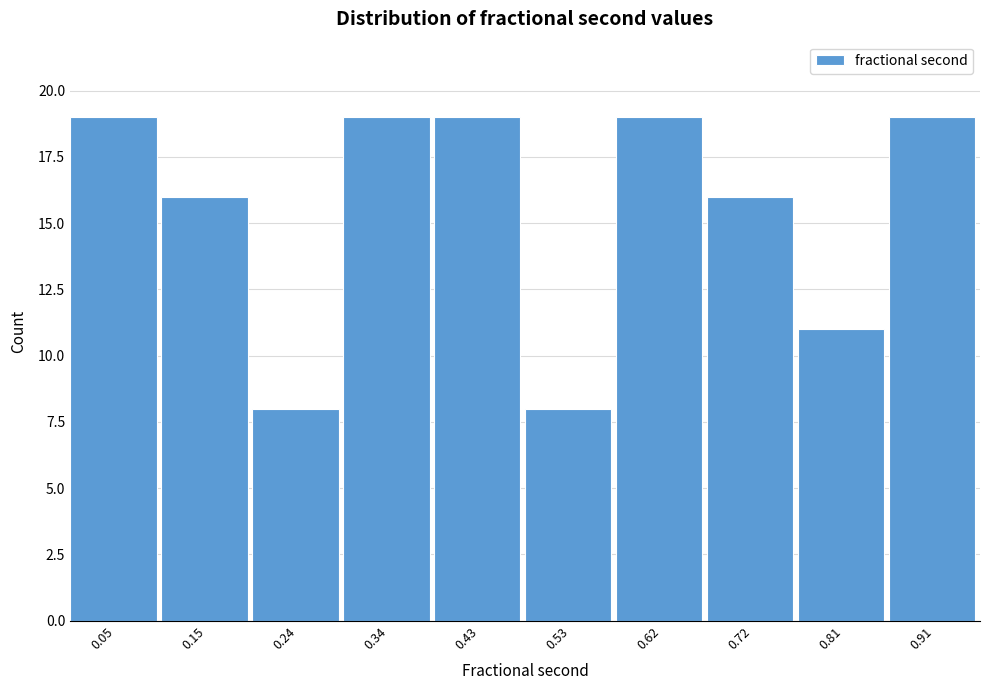

Reading left to right, list every bar in this chart as the range it spans on the x-axis followed by its height. Neither the bar edges nor the heights are printed on the chart, so give them approximately, as read against the axes.

0.01 to 0.10: 19
0.10 to 0.20: 16
0.20 to 0.29: 8
0.29 to 0.39: 19
0.39 to 0.48: 19
0.48 to 0.58: 8
0.58 to 0.67: 19
0.67 to 0.77: 16
0.77 to 0.86: 11
0.86 to 0.95: 19